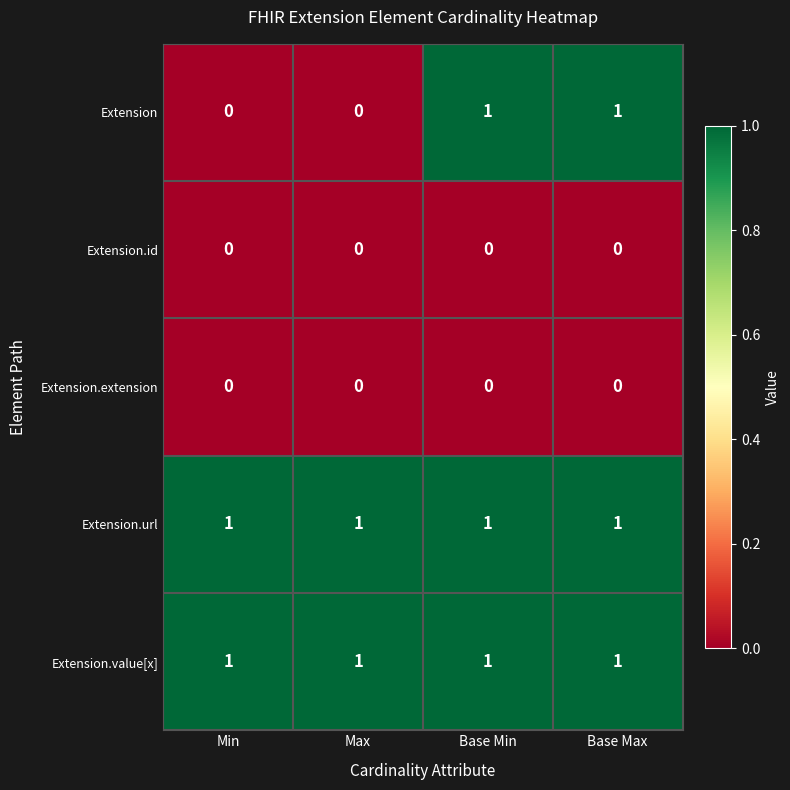

The Extension series shows 0 at Base Max. True or false?

False